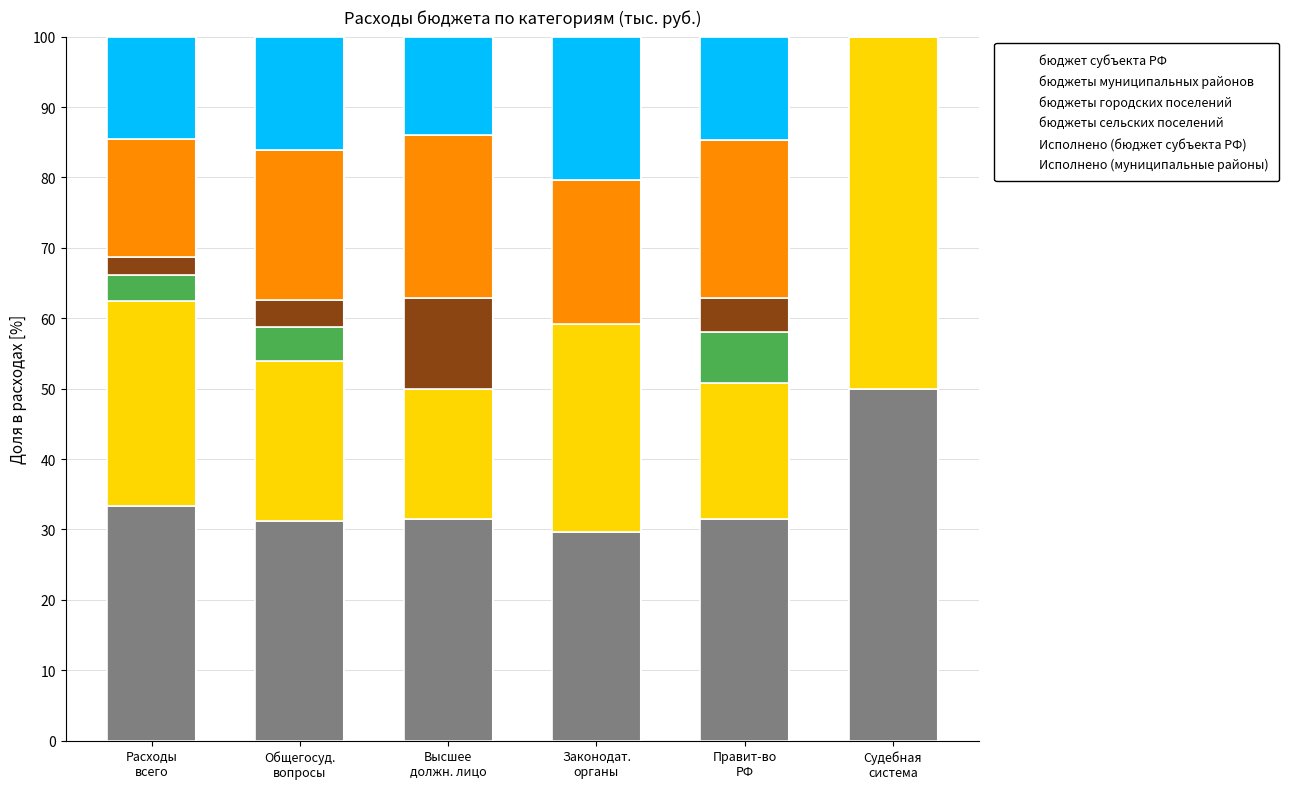

What is the difference between the second highest and minimum values in the бюджеты сельских поселений series?

4.7